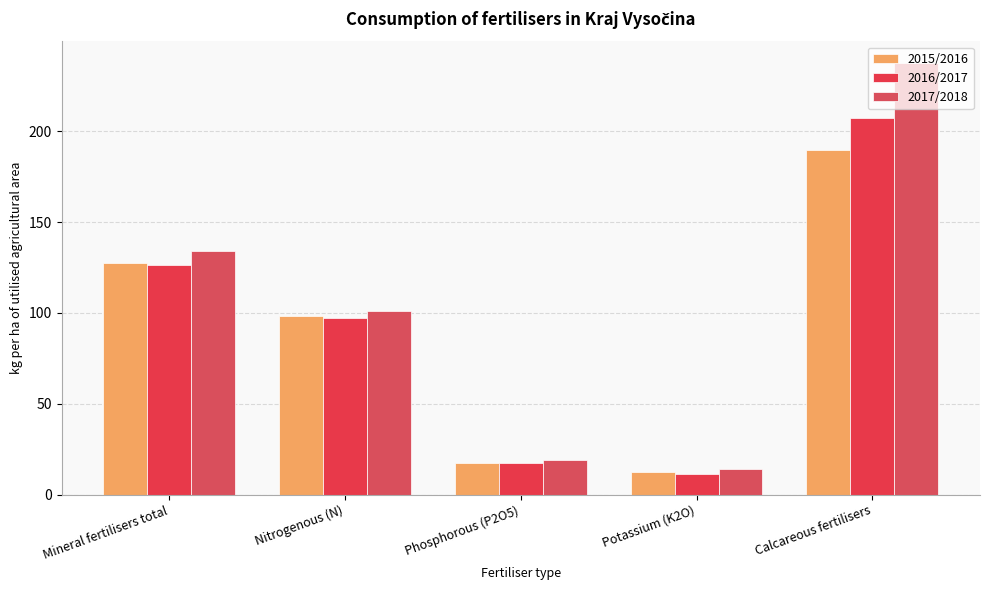

Which series has the widest spread of values?

2017/2018